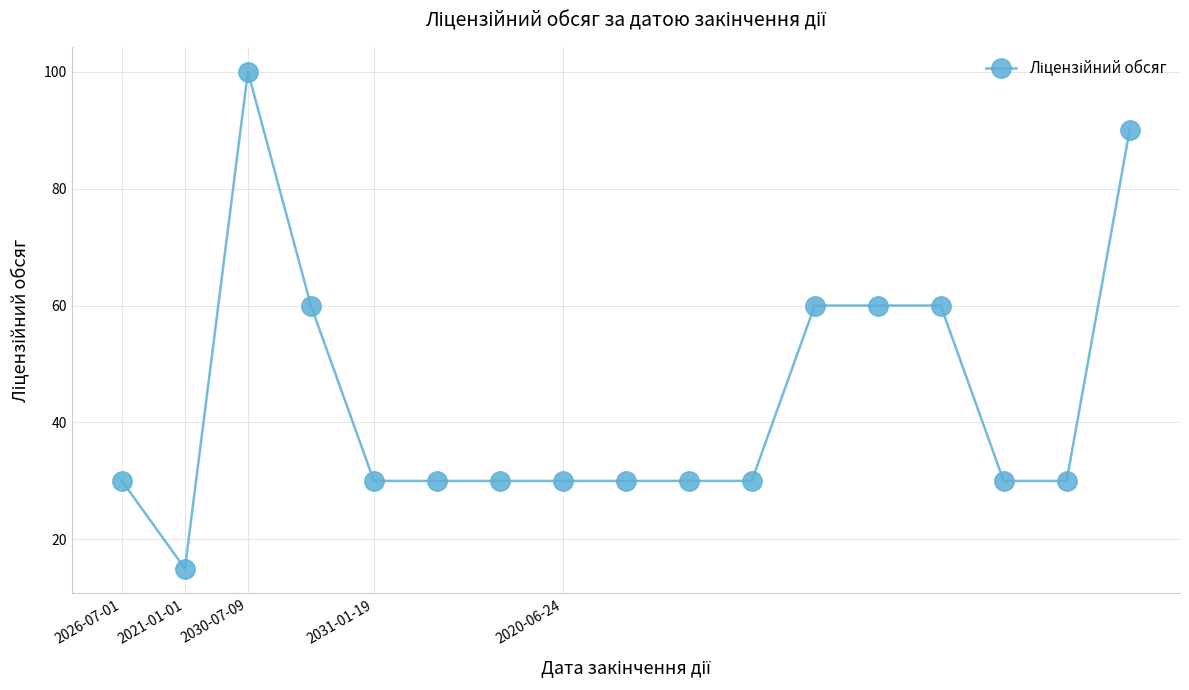

What is the smallest value displayed?

15